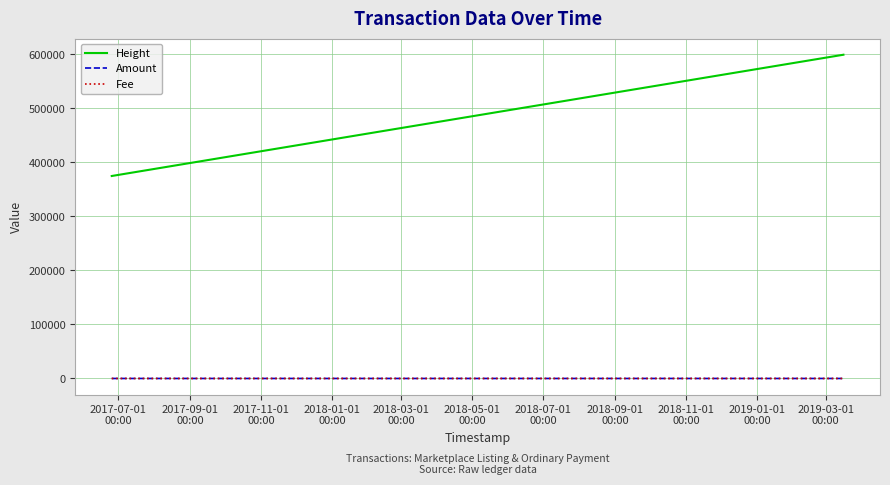

At how many categories does at least one series exceed 139268?

3